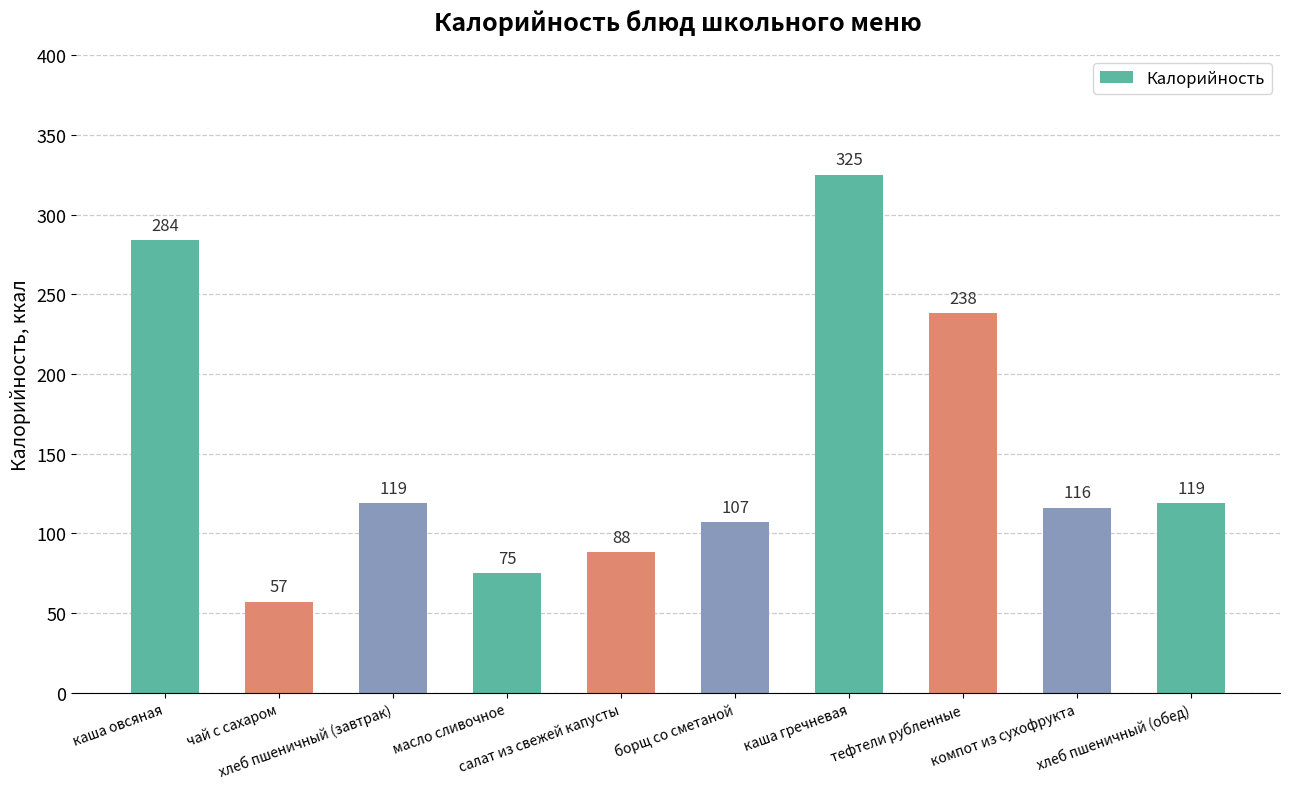

Reading right to left, list all the values displayed in this chart.

хлеб пшеничный (обед)=119	компот из сухофрукта=116	тефтели рубленные=238	каша гречневая=325	борщ со сметаной=107	салат из свежей капусты=88	масло сливочное=75	хлеб пшеничный (завтрак)=119	чай с сахаром=57	каша овсяная=284